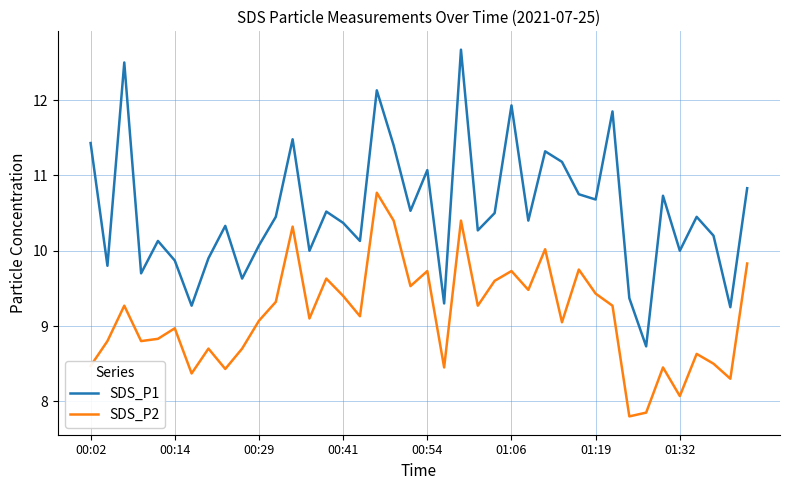

What is the average value of the SDS_P1 series?

10.5